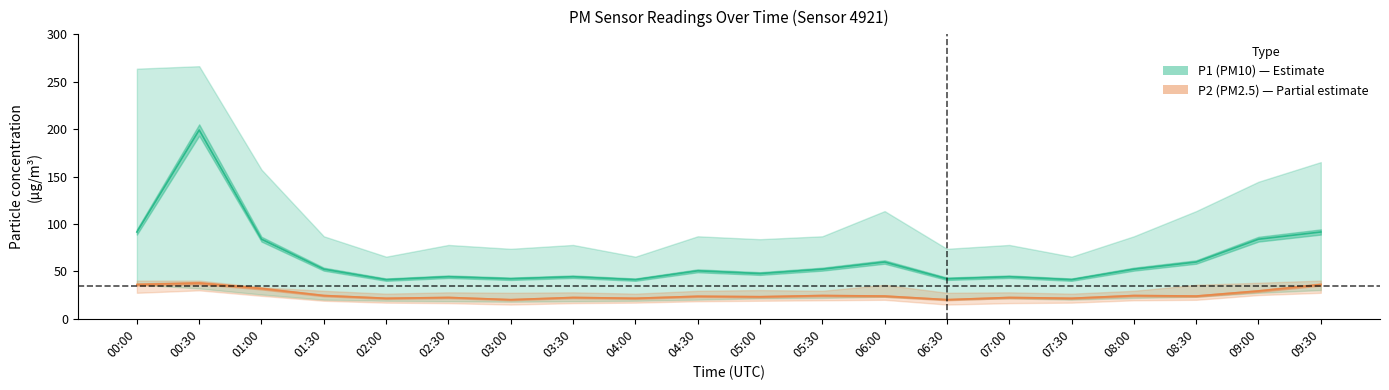

Does the chart have visible grid lines?

No